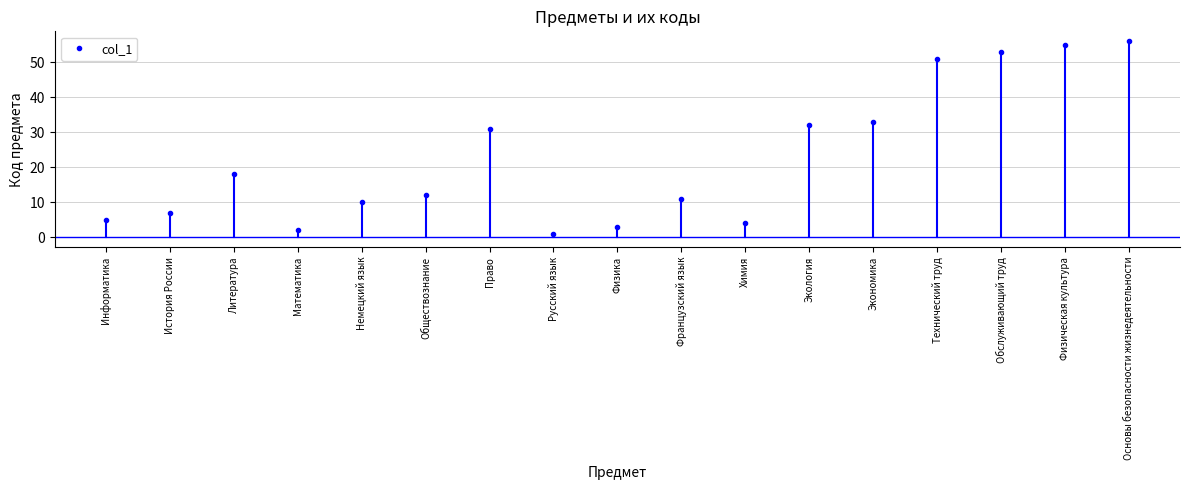

Where does the data first go above 12?

Литература